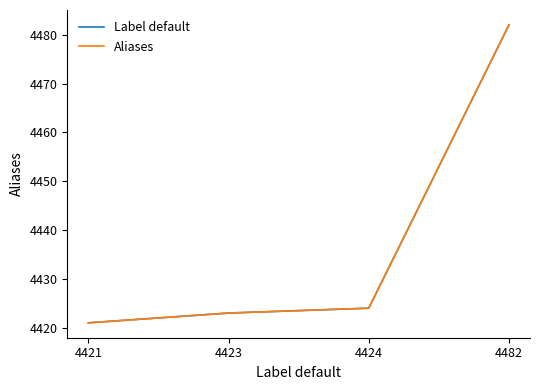

Does the chart display data point markers on the line(s)?

No